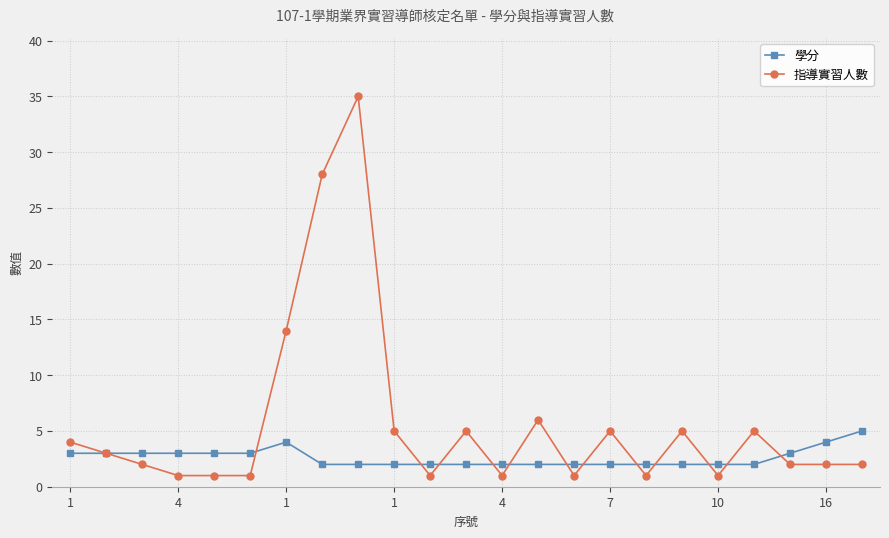

List the series in order of their peak value, lowest first.

學分, 指導實習人數